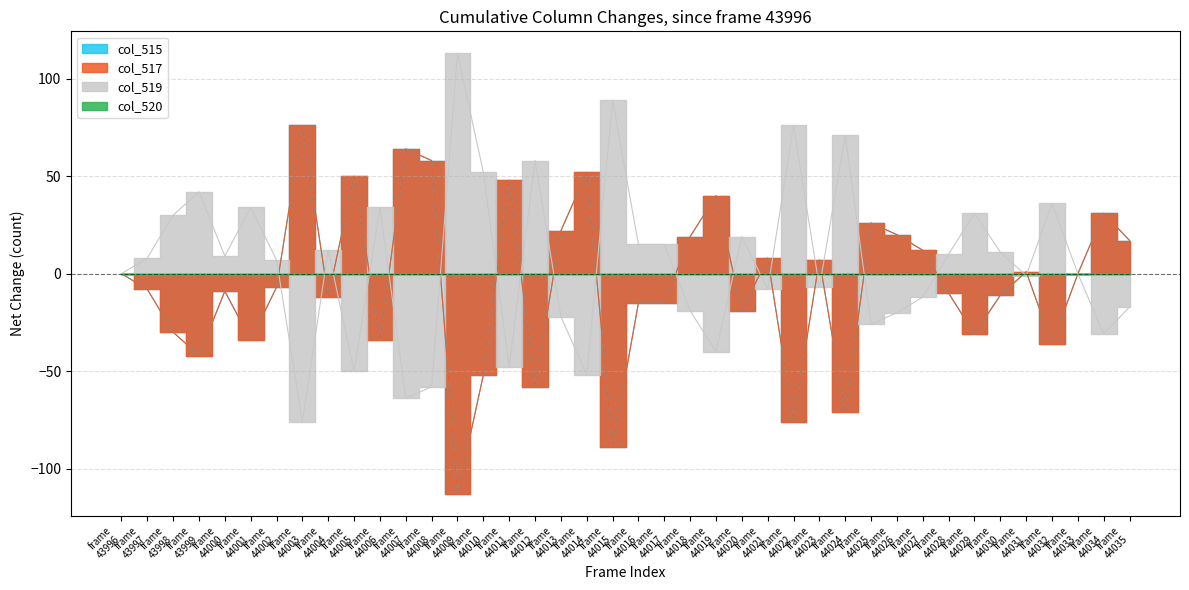

True or false: col_519 has more than 1 interior local peaks.

True